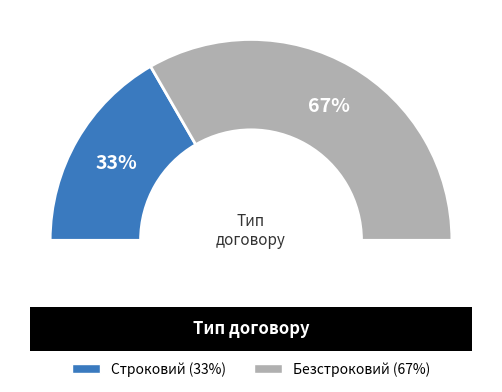

What is the majority slice?

Безстроковий